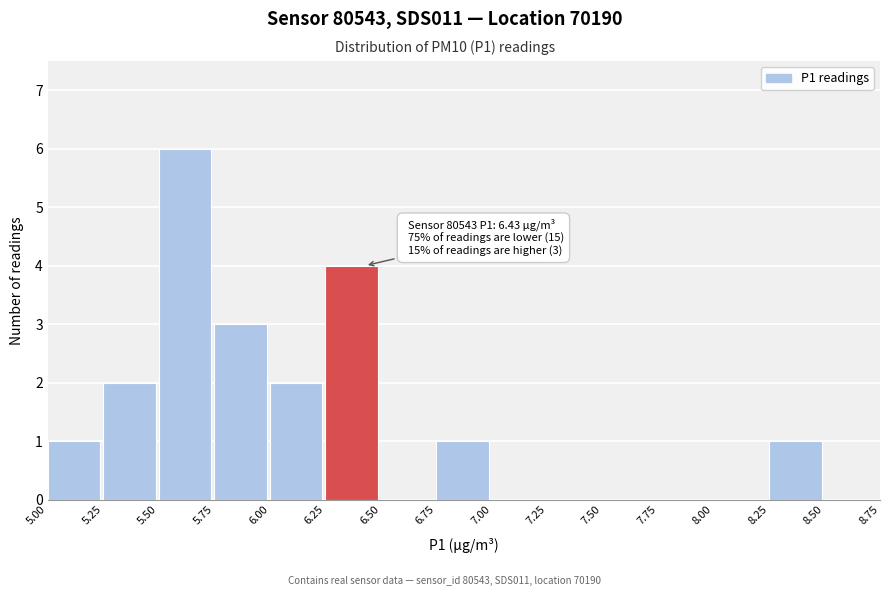

Which range on the x-axis has the tallest bar?

5.50 to 5.75